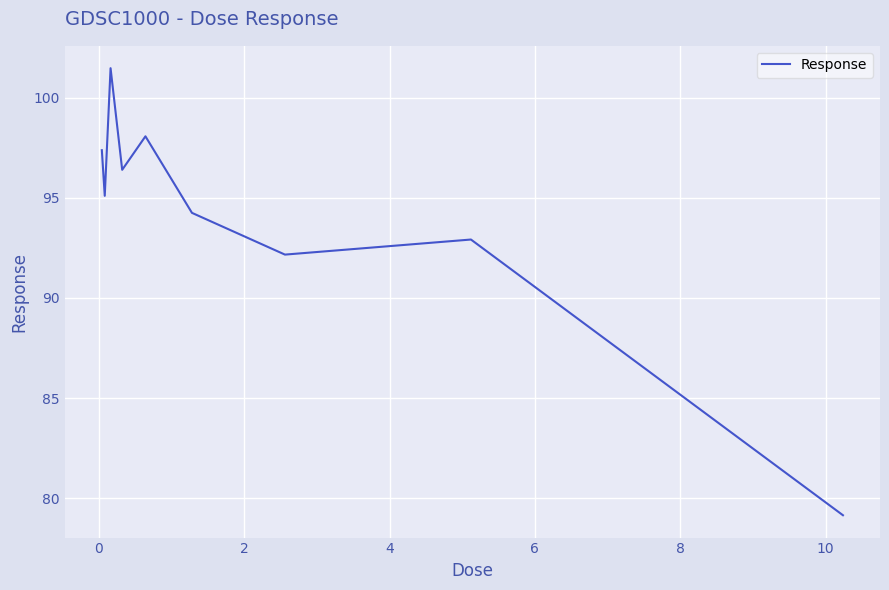

True or false: the data has more than 0 interior local peaks.

True